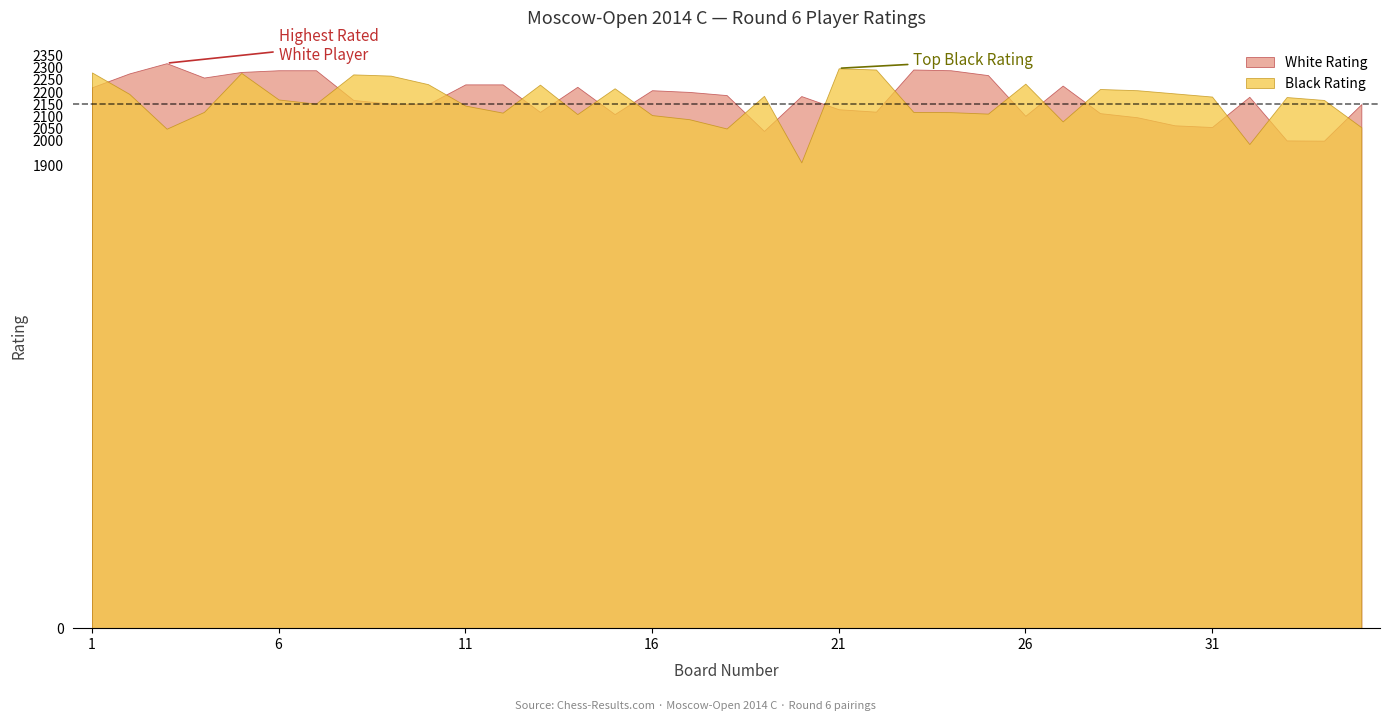

True or false: White Rating has a value of 838 at 21.

False